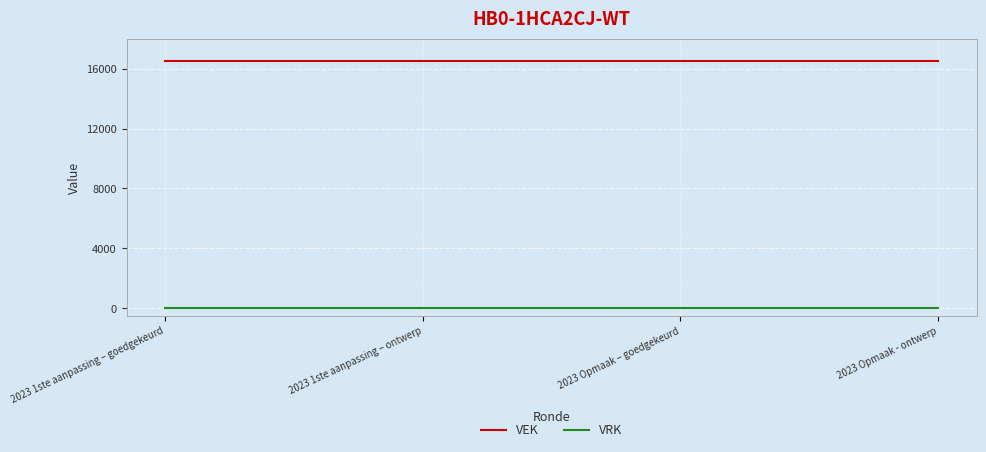

The value of VRK at 2023 Opmaak – goedgekeurd is 0. True or false?

True